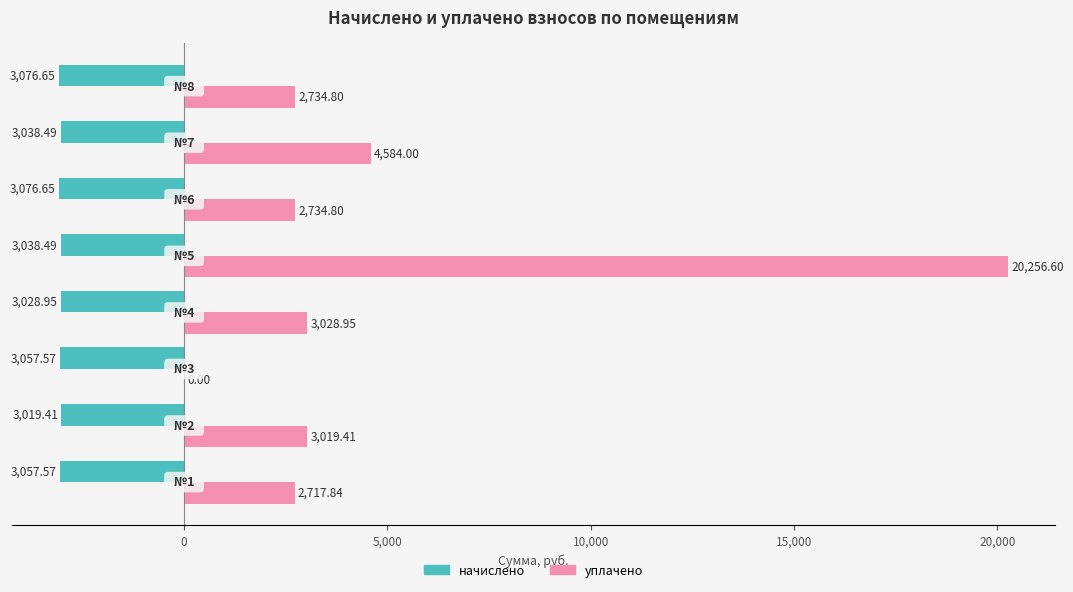

What is the sum of all уплачено values?

39076.4